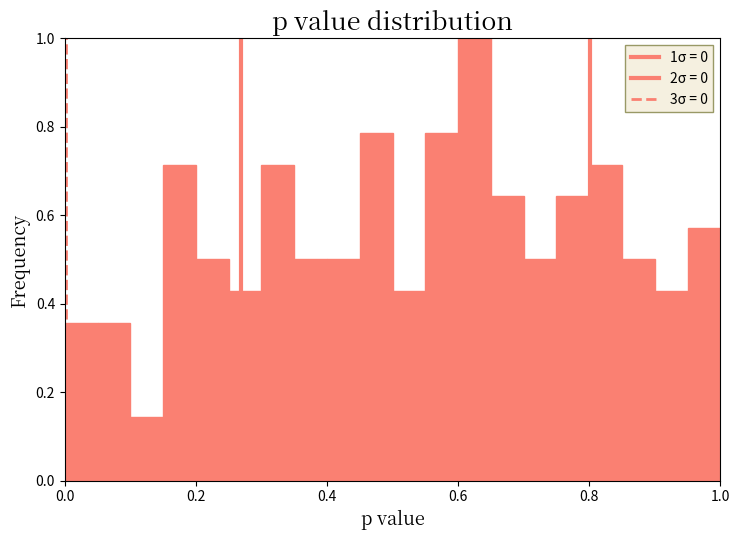

Read against the x-axis, roughly where is the centre of the tallest bar?

0.62